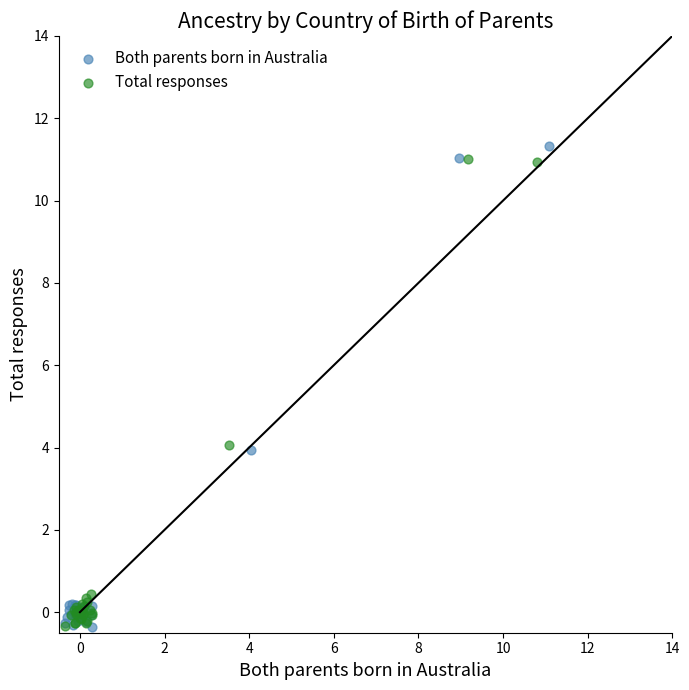

Which series has the largest Y range (max minus min)?

Both parents born in Australia